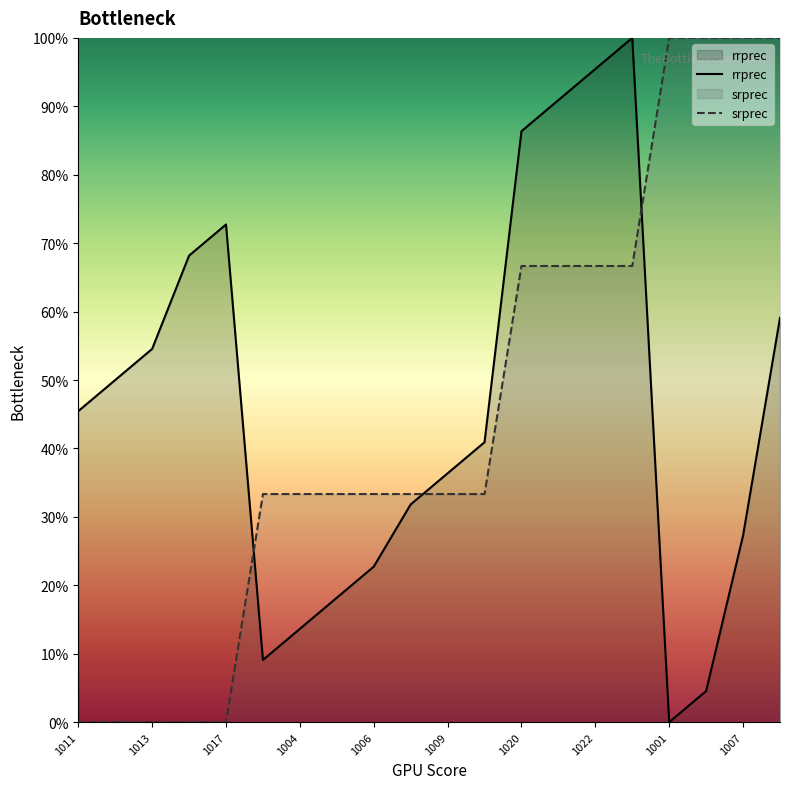

True or false: rrprec has a value of 13.6 at 1004.

True